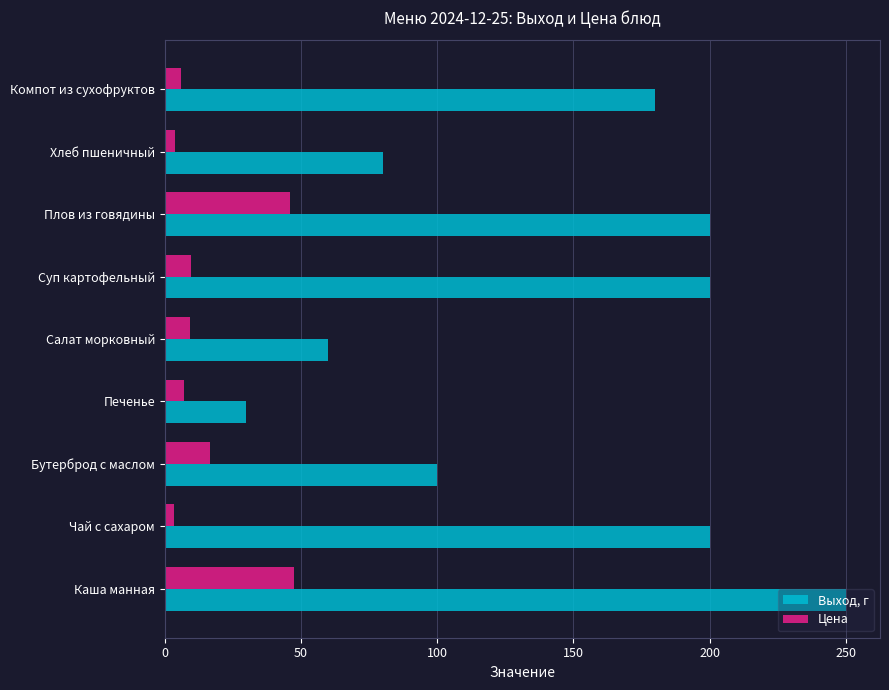

True or false: Выход, г has a value of 90.3 at Салат морковный.

False